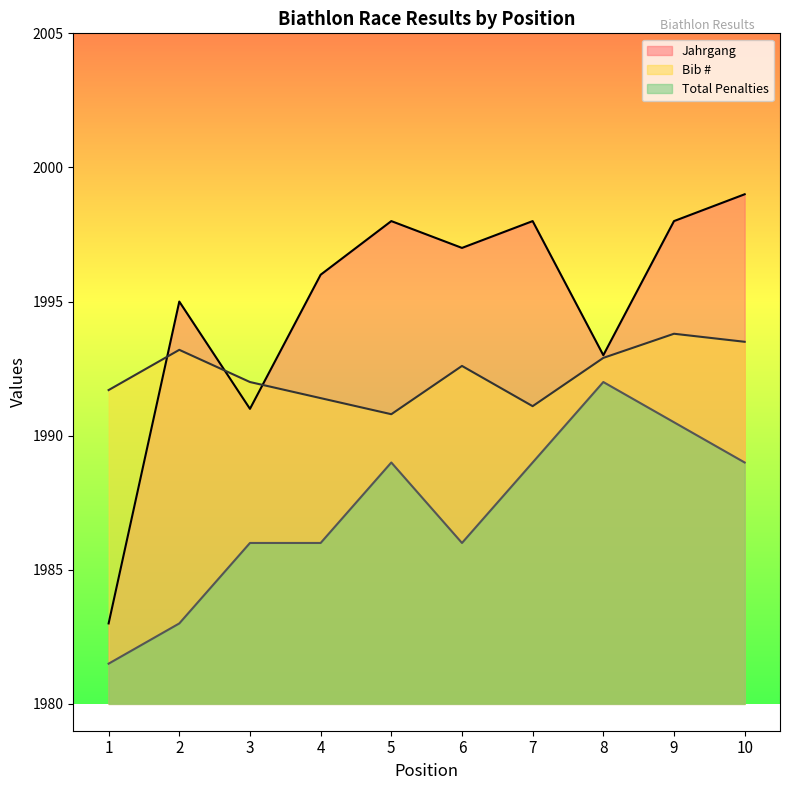

In Bib #, how many points are lower than both neighbors (excluding endpoints)?

2